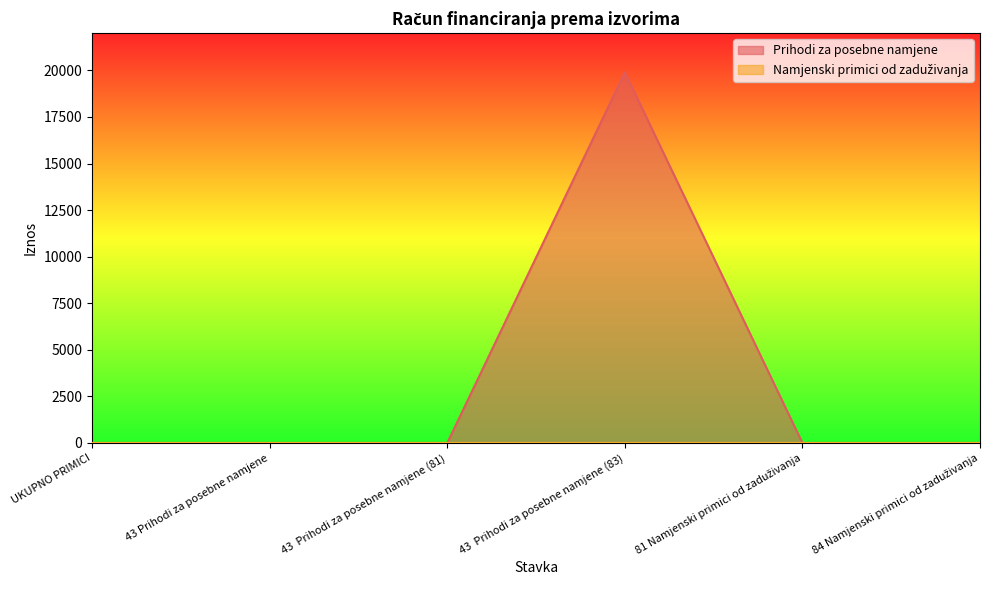

Reading left to right, what are all the values shown in this chart?

UKUPNO PRIMICI=0	43 Prihodi za posebne namjene=0	43  Prihodi za posebne namjene (81)=0	43  Prihodi za posebne namjene (83)=19900	81 Namjenski primici od zaduživanja=0	84 Namjenski primici od zaduživanja=0